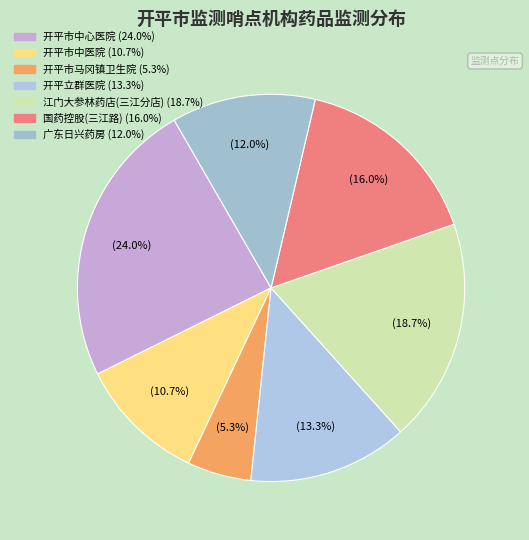

How many segments does this pie chart have?

7